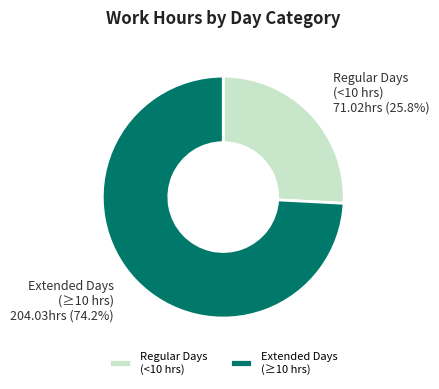

To the nearest percent, what is the average slice percentage?

50%